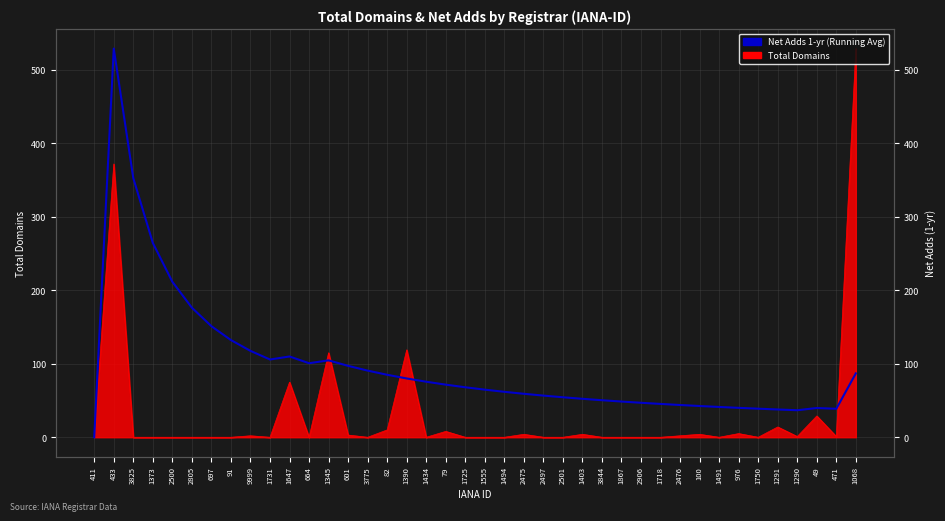

What is the difference between the values at 1390 and 91?

52.2